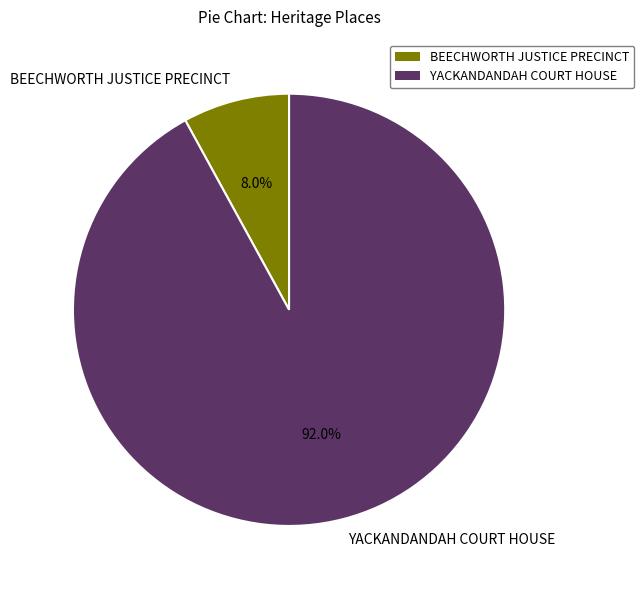

What is the largest slice in the pie chart?

YACKANDANDAH COURT HOUSE